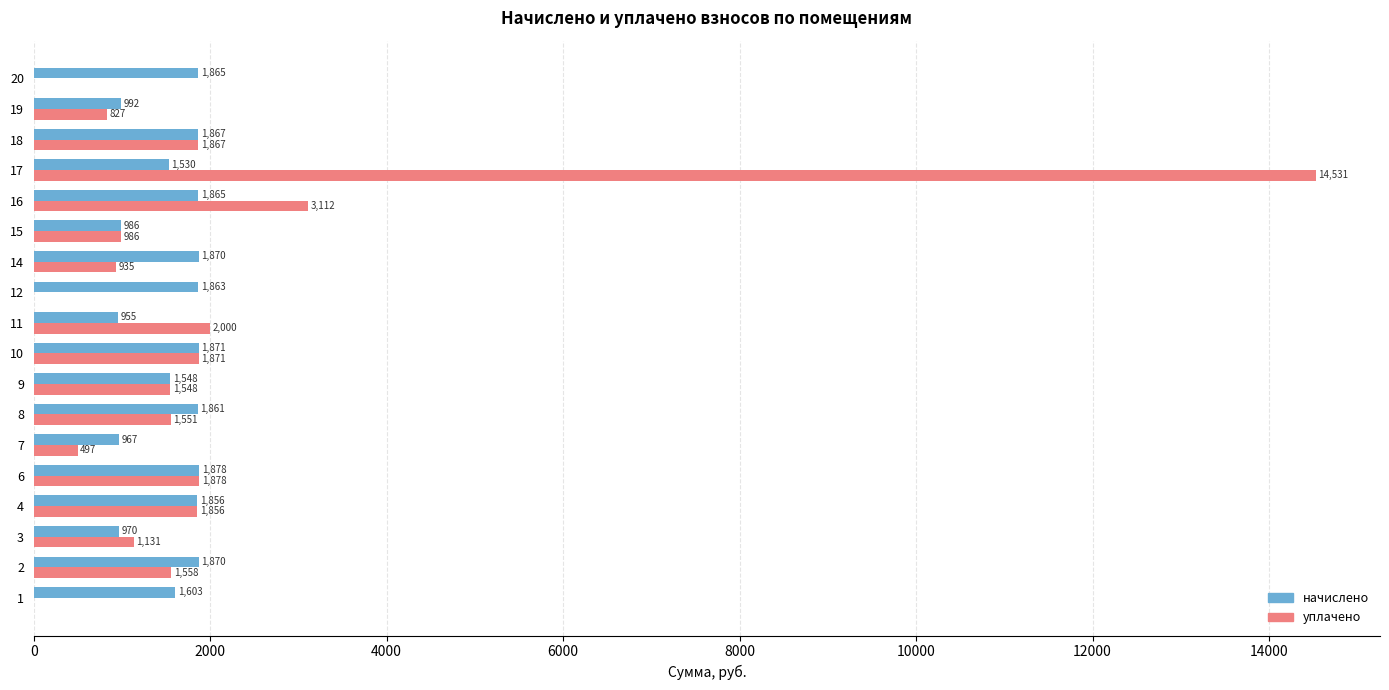

Which series has the largest range (max minus min)?

уплачено